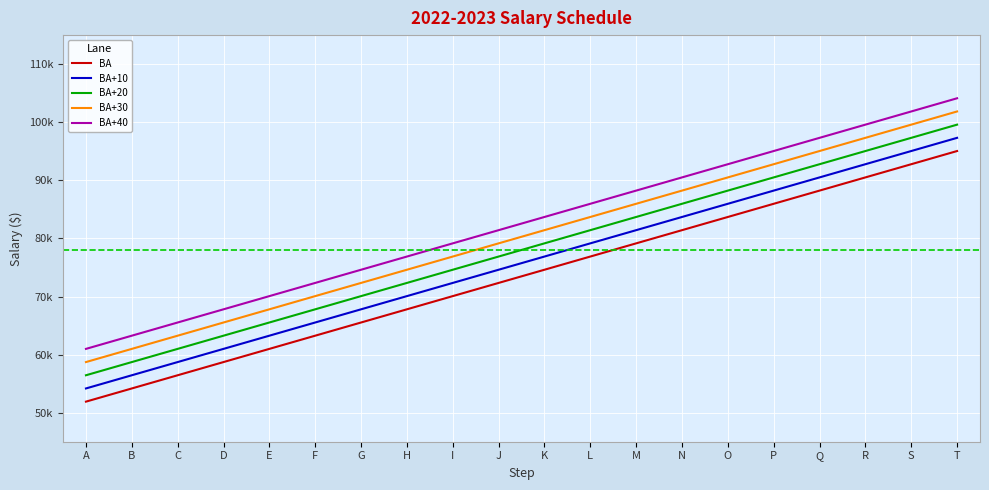

Is it true that BA equals 76878 at L?

True